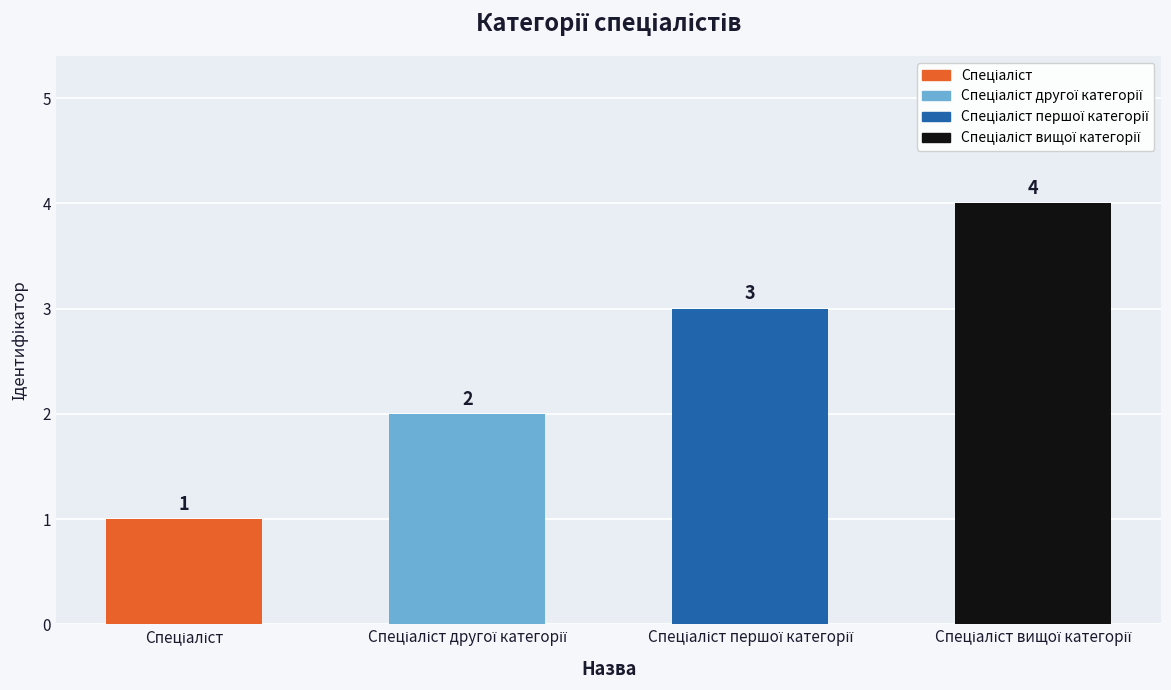

How many values are between 2 and 4?

3